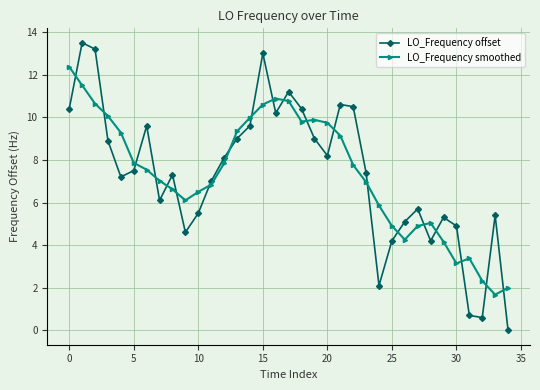

True or false: LO_Frequency smoothed and LO_Frequency offset intersect in this chart.

True